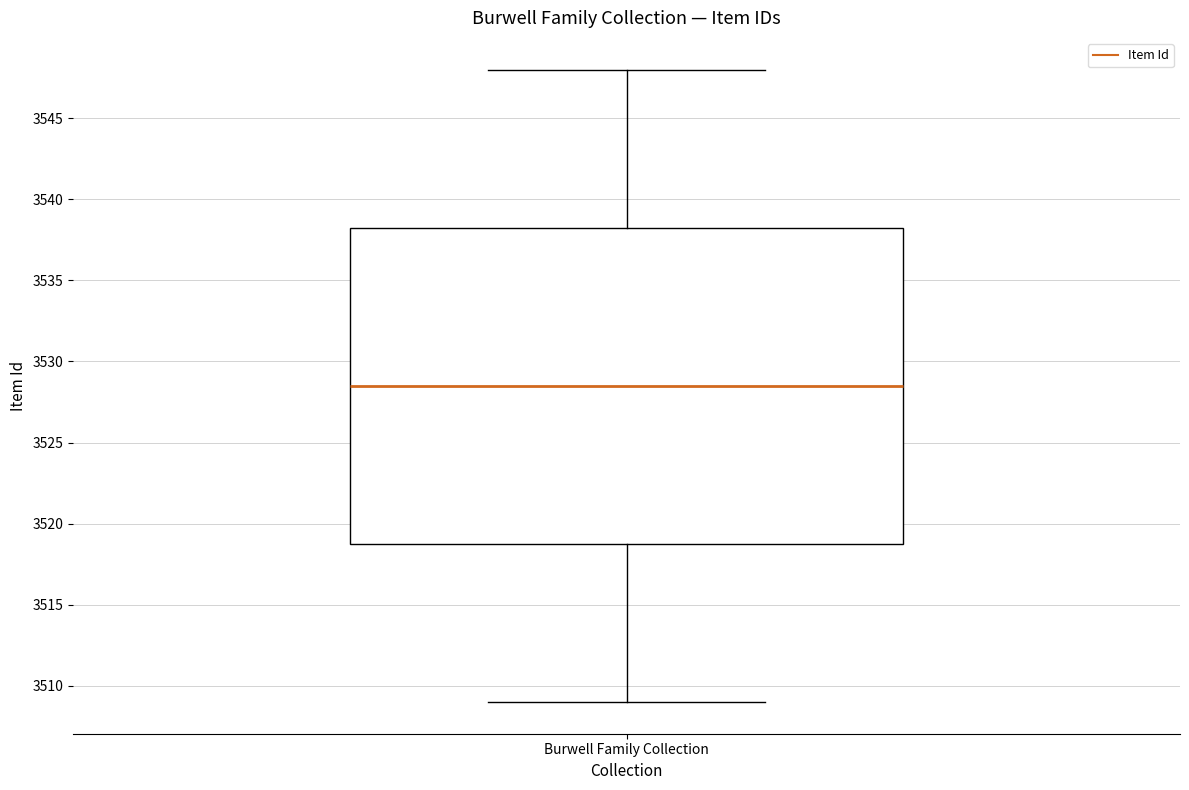

Where does the upper whisker of the box for Burwell Family Collection end on the y-axis? The values are not printed on the chart, so give them approximately, as read against the axis.

3548.0